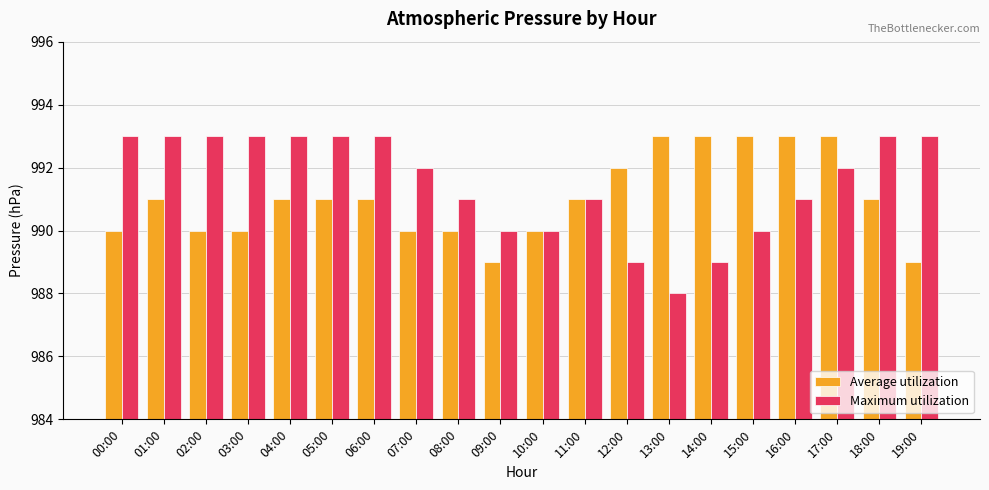

At 06:00, list the series in order from largest to smallest.

Maximum utilization, Average utilization